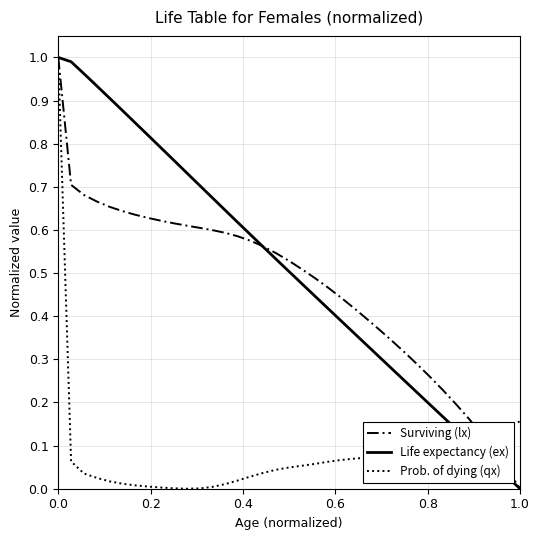

At how many categories does at least one series exceed 0?

37